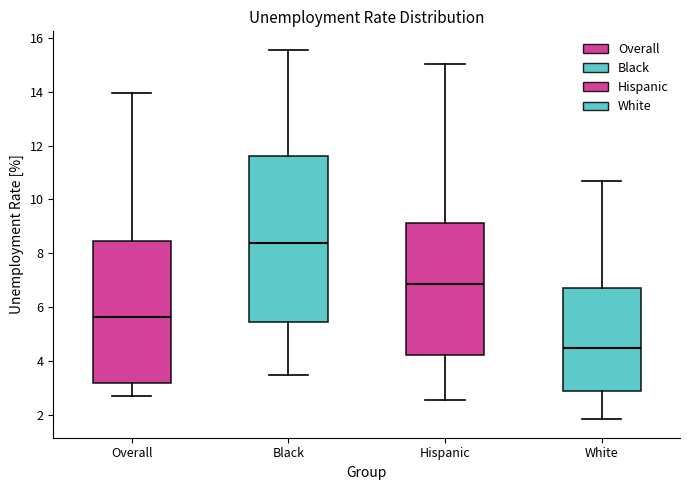

Where is the lower edge of the box for Overall on the y-axis? The values are not printed on the chart, so give them approximately, as read against the axis.

3.2